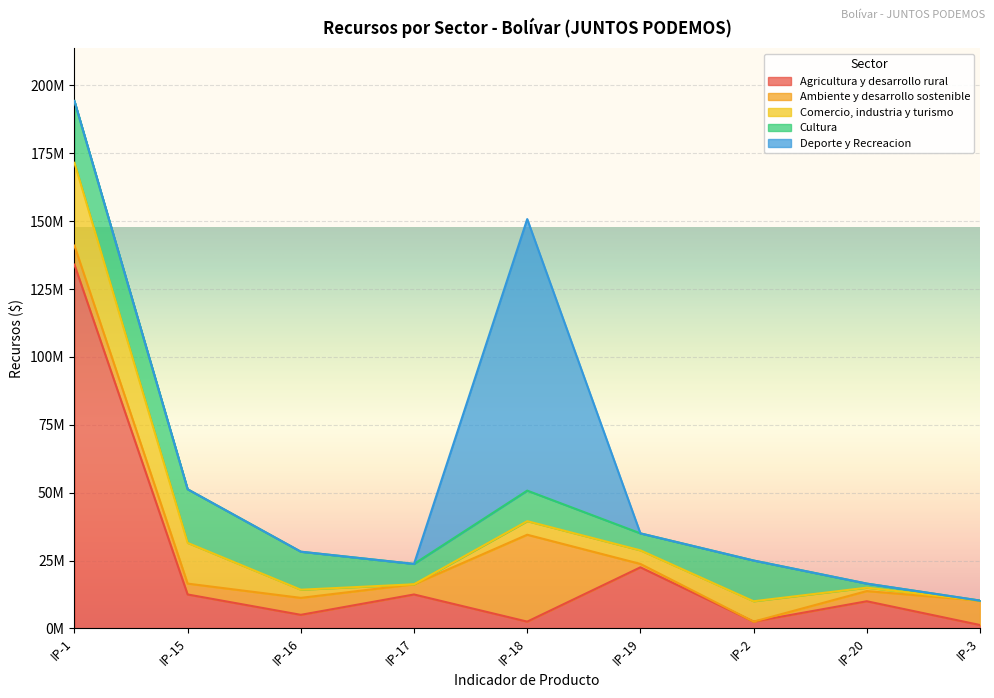

Rank the series at IP-15 from lowest to highest value.

Deporte y Recreacion, Ambiente y desarrollo sostenible, Agricultura y desarrollo rural, Comercio, industria y turismo, Cultura